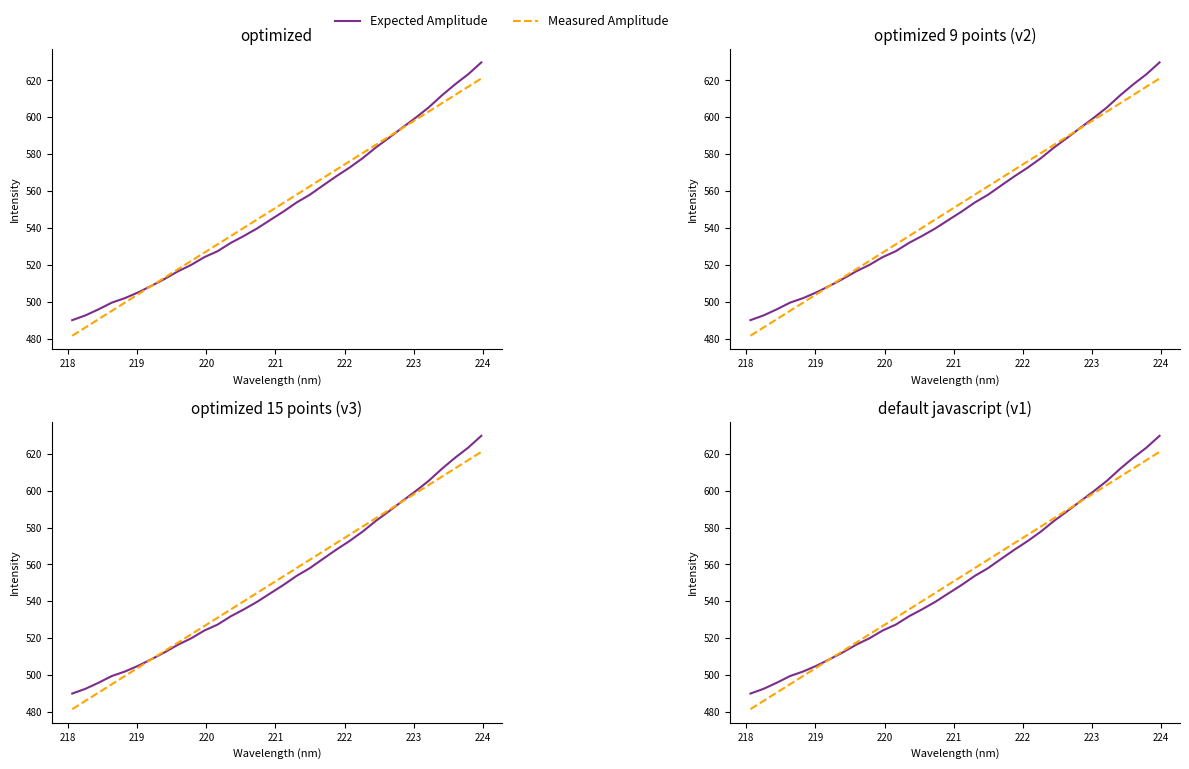

List the series in order of their overall mean, lowest first.

Expected Amplitude, Measured Amplitude